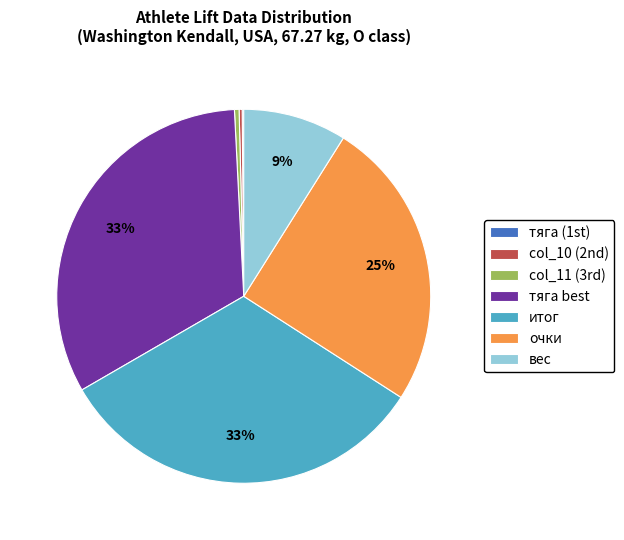

What percentage is the очки slice, to the nearest percent?

25%